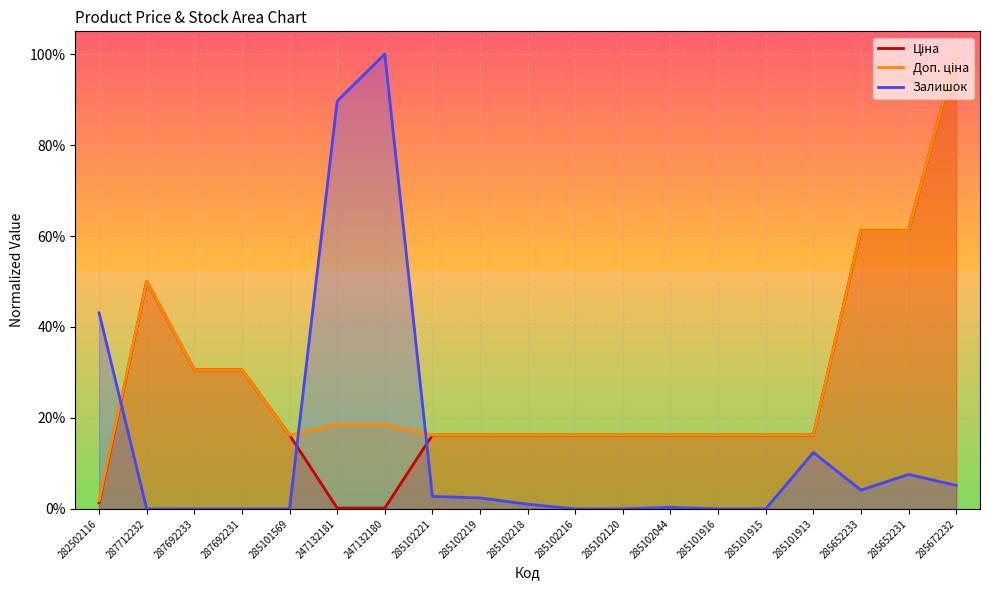

Which series changed the most between 285101569 and 285102120?

Ціна